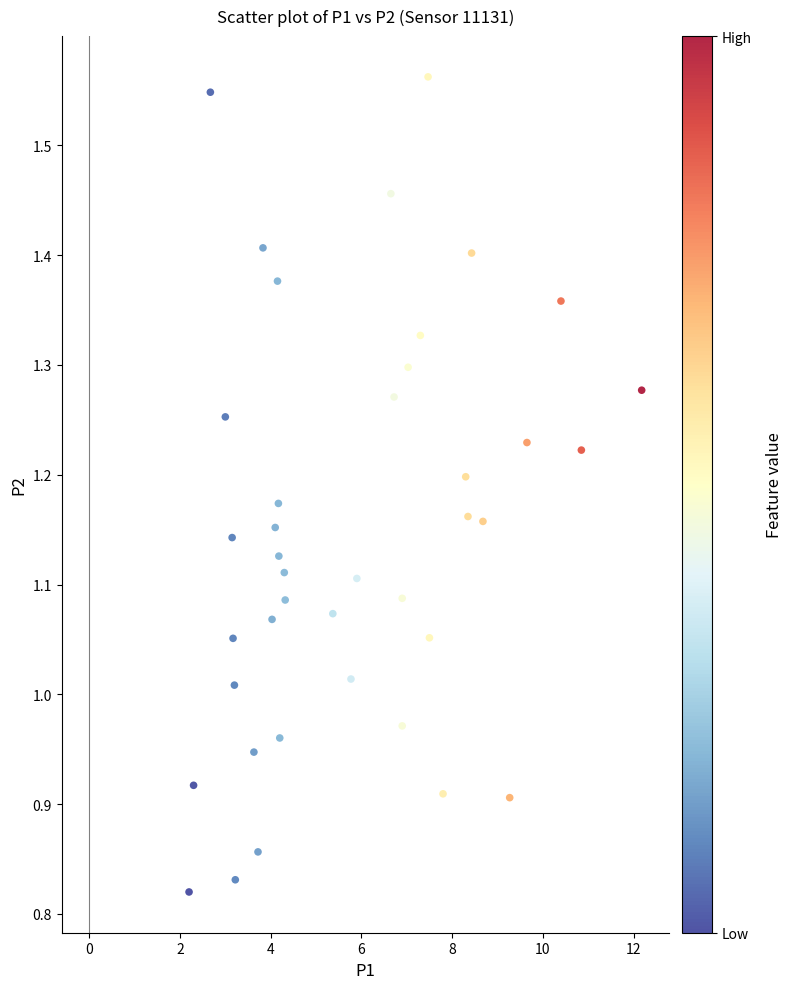

What is the range of Y values (max minus min)?

0.7